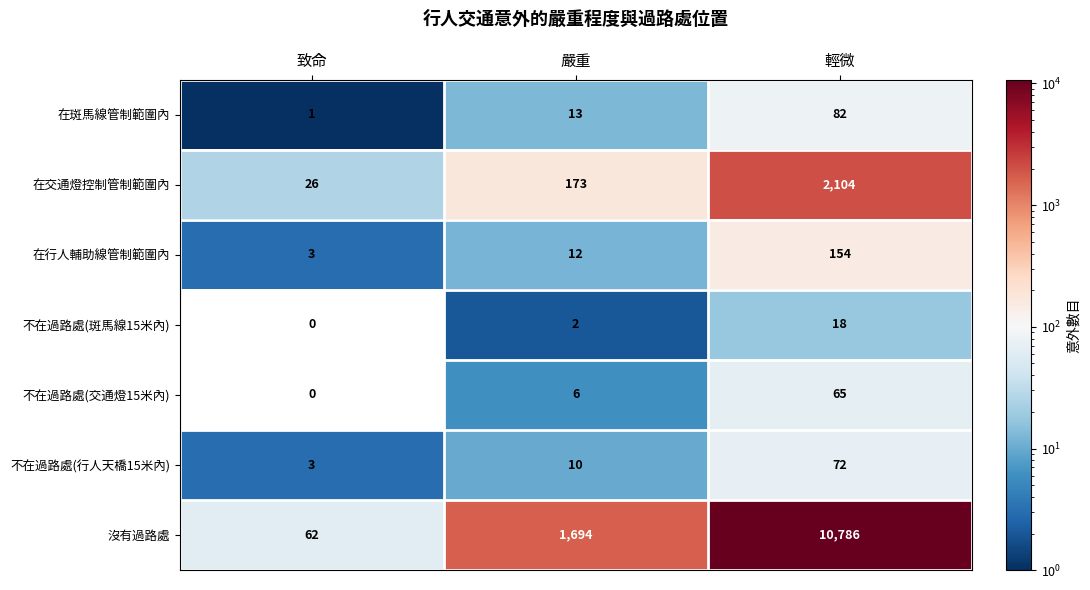

What is the total value across all series at 嚴重?

1910